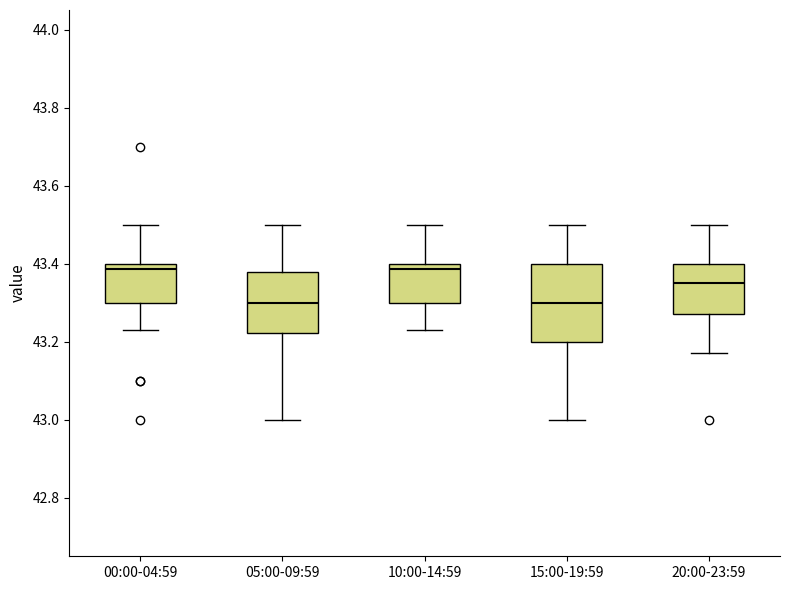

Comparing the boxes themselves (not the whiskers), which one is the tallest?

15:00-19:59